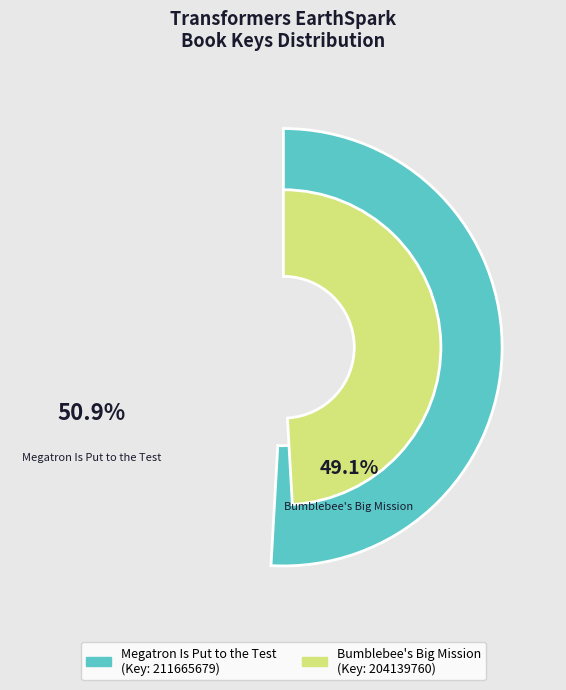

To the nearest percent, what portion does Megatron Is Put to the Test represent?

51%